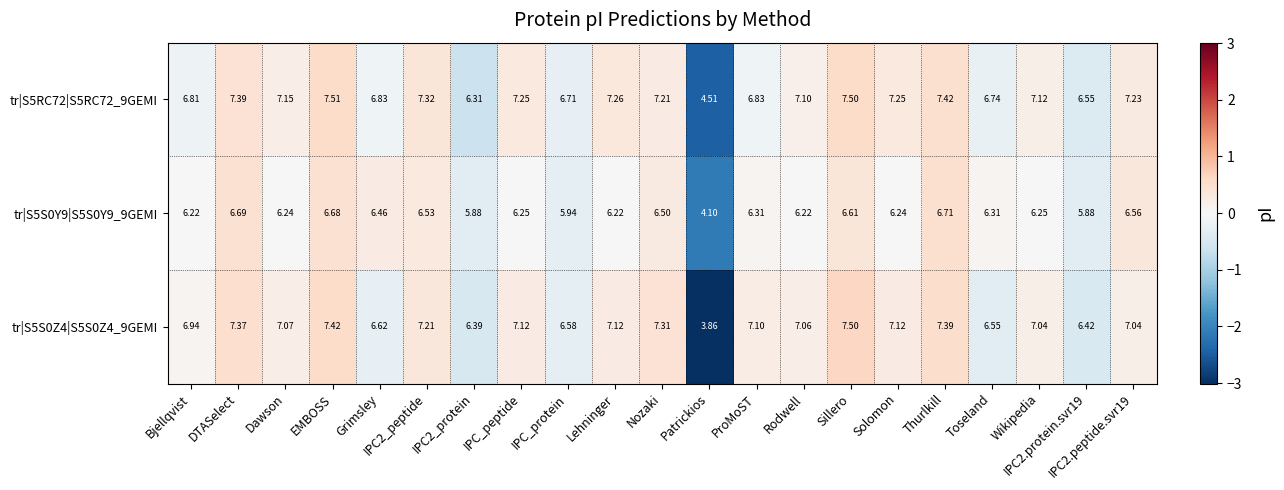

Which category has the highest value across all series?

EMBOSS